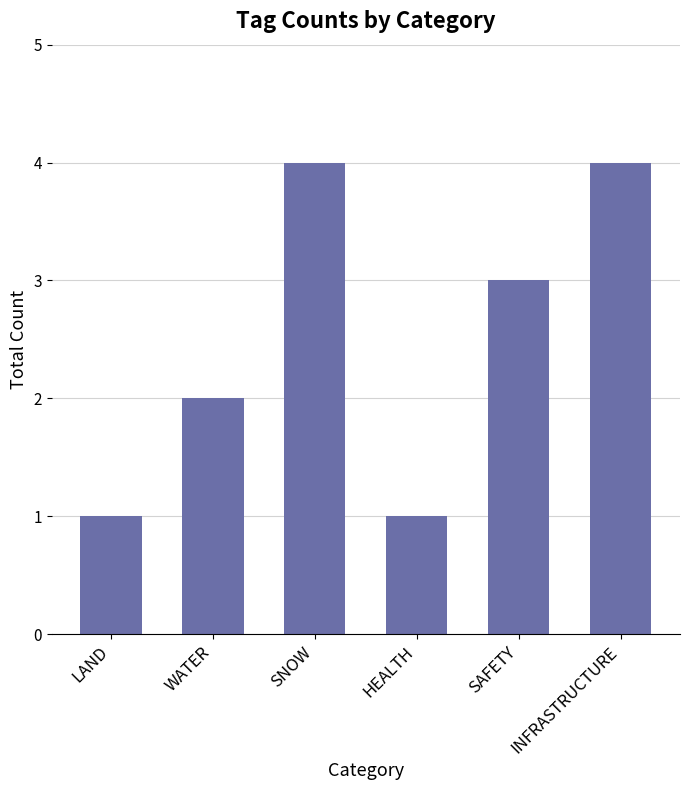

True or false: the data shows 3 at SAFETY.

True